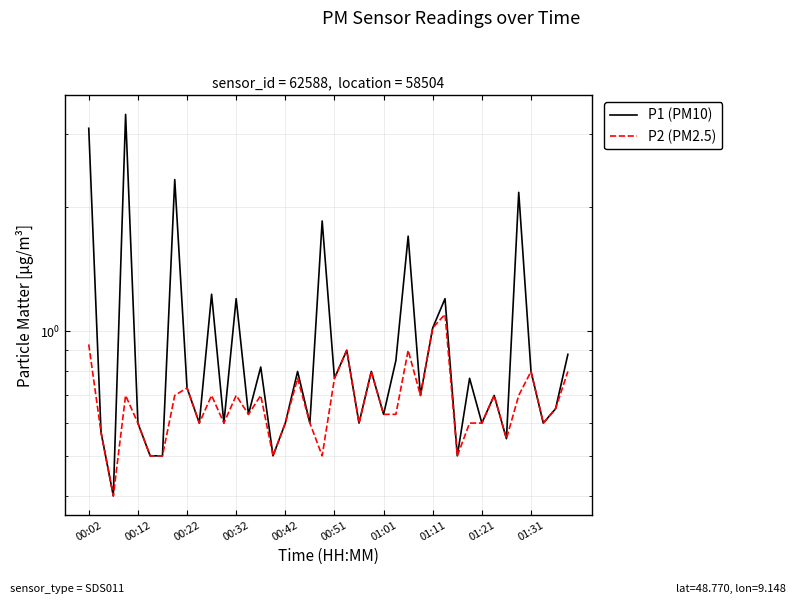

Rank the categories by P2 (PM2.5) value from highest to lowest.

29, 28, 00:02, 21, 26, 23, 36, 39, 17, 20, 01:21, 00:32, 01:11, 10, 12, 14, 27, 33, 35, 38, 13, 24, 25, 00:42, 01:31, 11, 16, 18, 22, 31, 32, 37, 00:12, 34, 00:51, 01:01, 15, 19, 30, 00:22